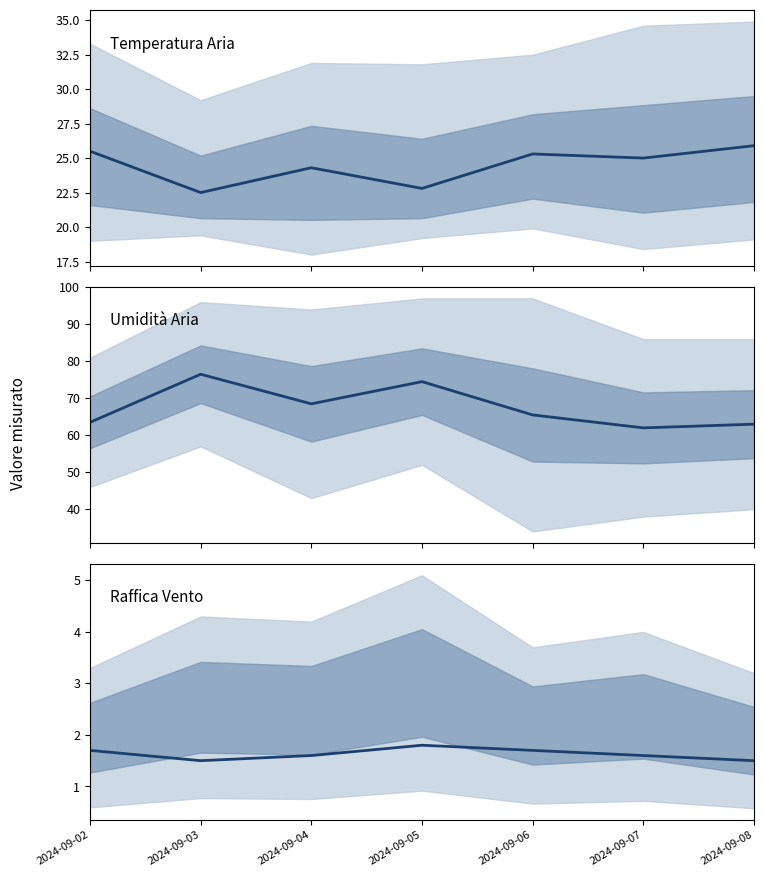

What is the highest value of the Raffica Grezzo (m/s) series?

1.8